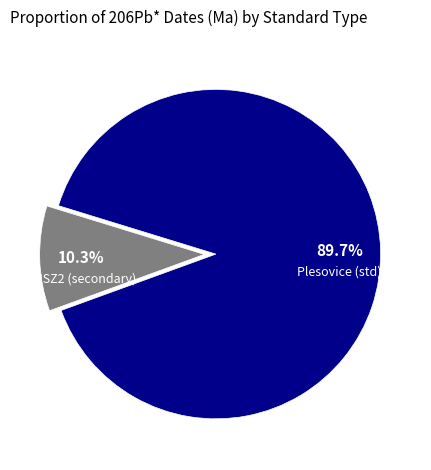

Does any single category account for the majority?

Yes